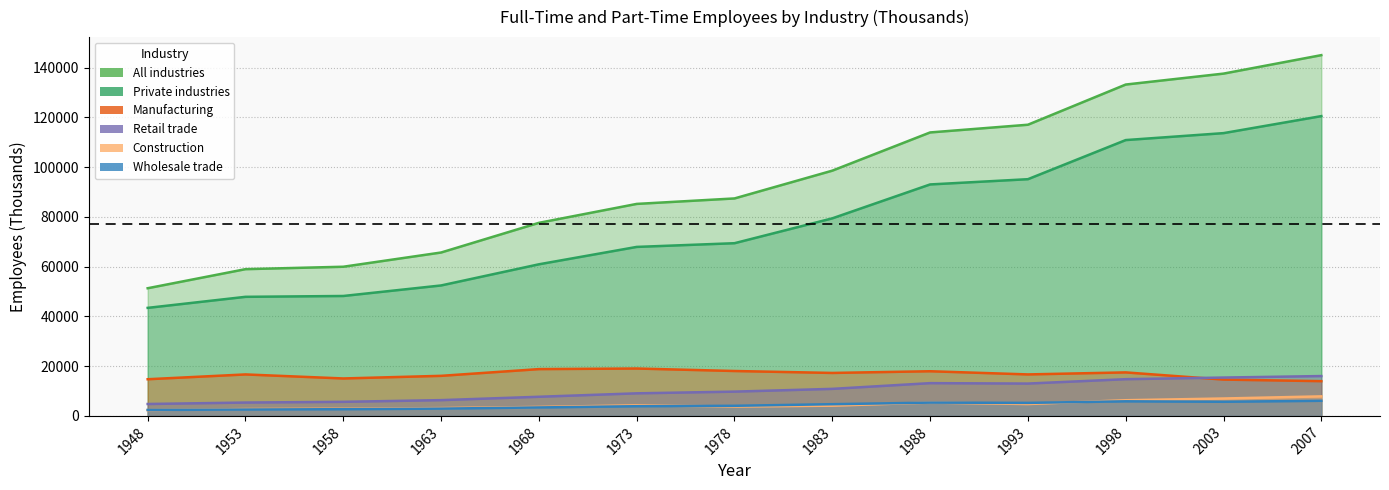

Between 1983 and 2007, which series saw the biggest shift?

All industries